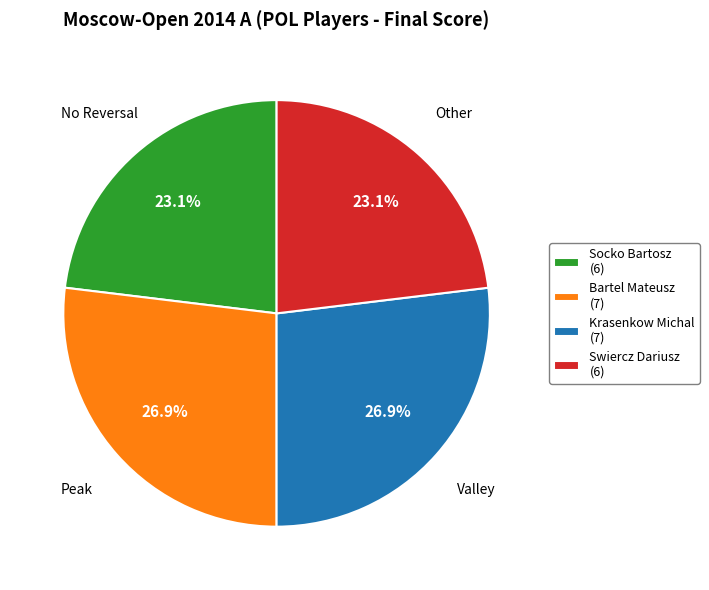

To the nearest percent, what portion does Krasenkow Michal represent?

27%